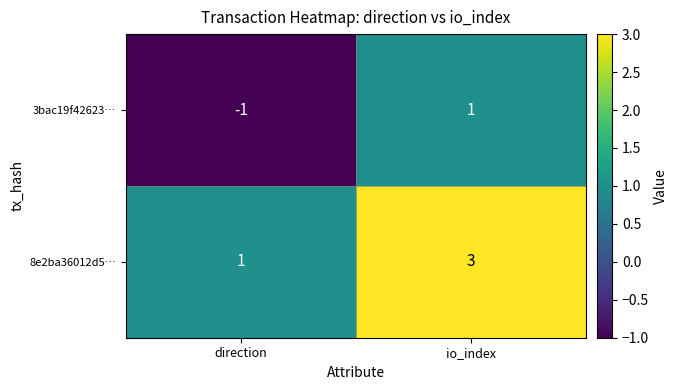

Count the number of categories in the chart.

2